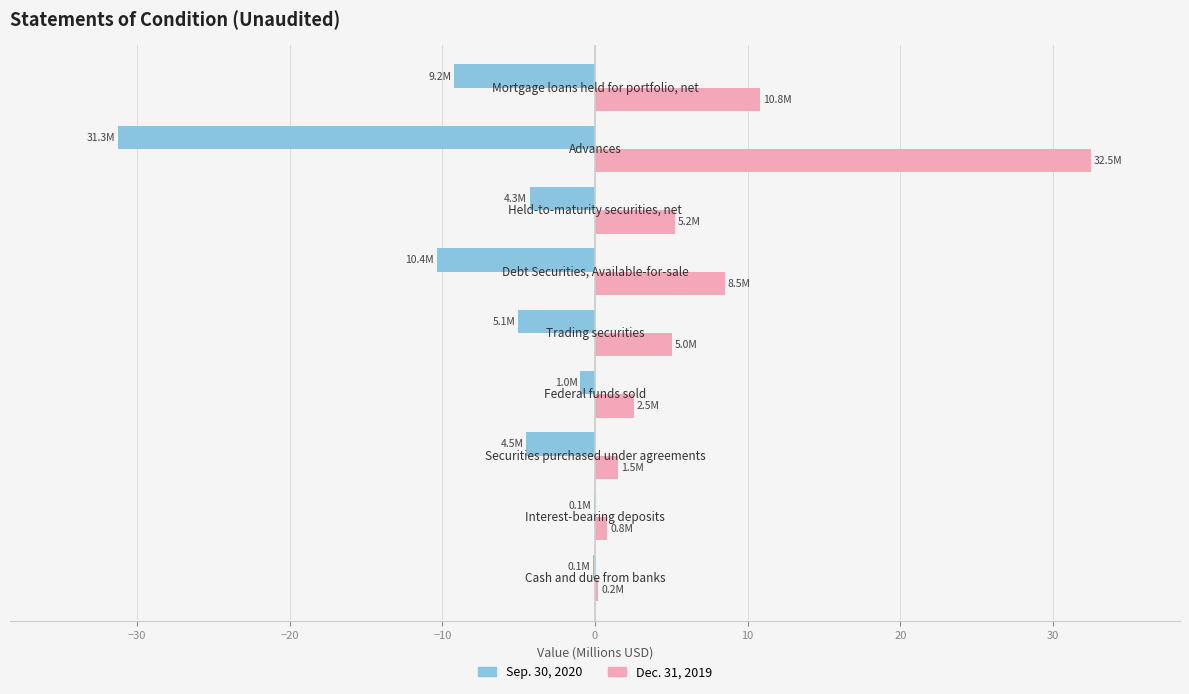

What is the sum of all Dec. 31, 2019 values?

67.1